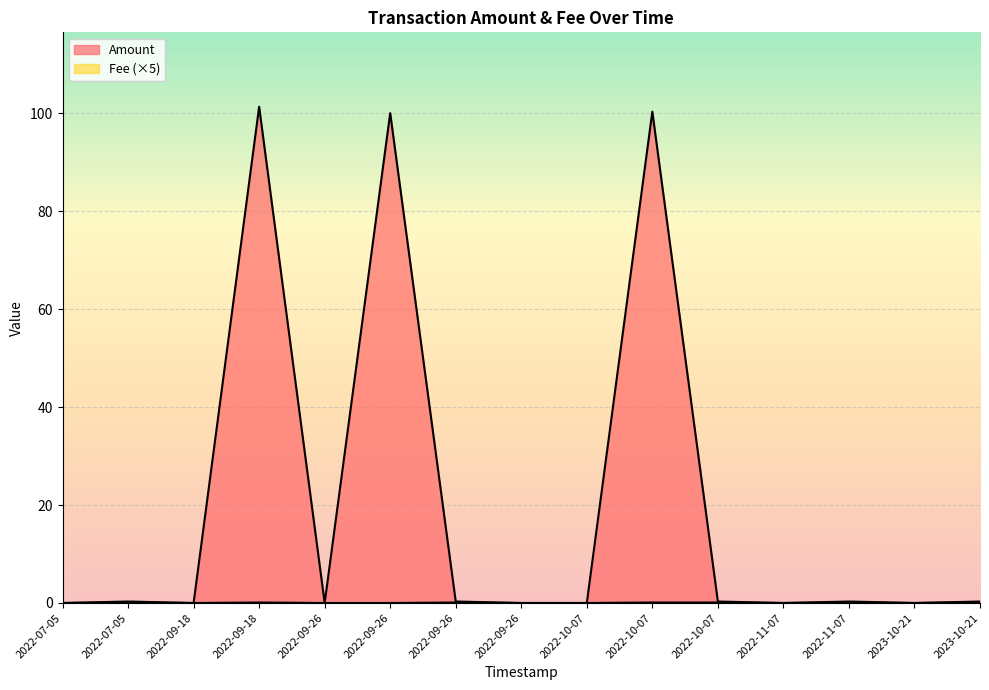

Reading left to right, what are all the values shown in this chart?

Amount: 0.0	0.3	0.0	101.3	0.0	100.0	0.3	0.0	0.0	100.3	0.3	0.0	0.3	0.0	0.3
Fee: 0.0	0.1	0.0	0.1	0.0	0.0	0.1	0.0	0.0	0.1	0.1	0.0	0.1	0.0	0.1